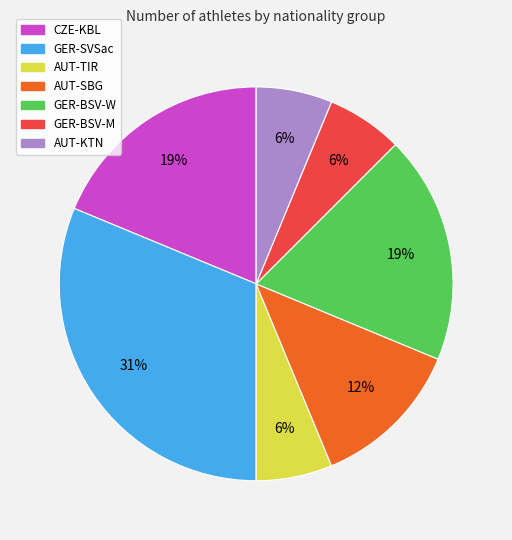

Do GER-BSV-M and AUT-SBG together represent more than half of the pie?

No